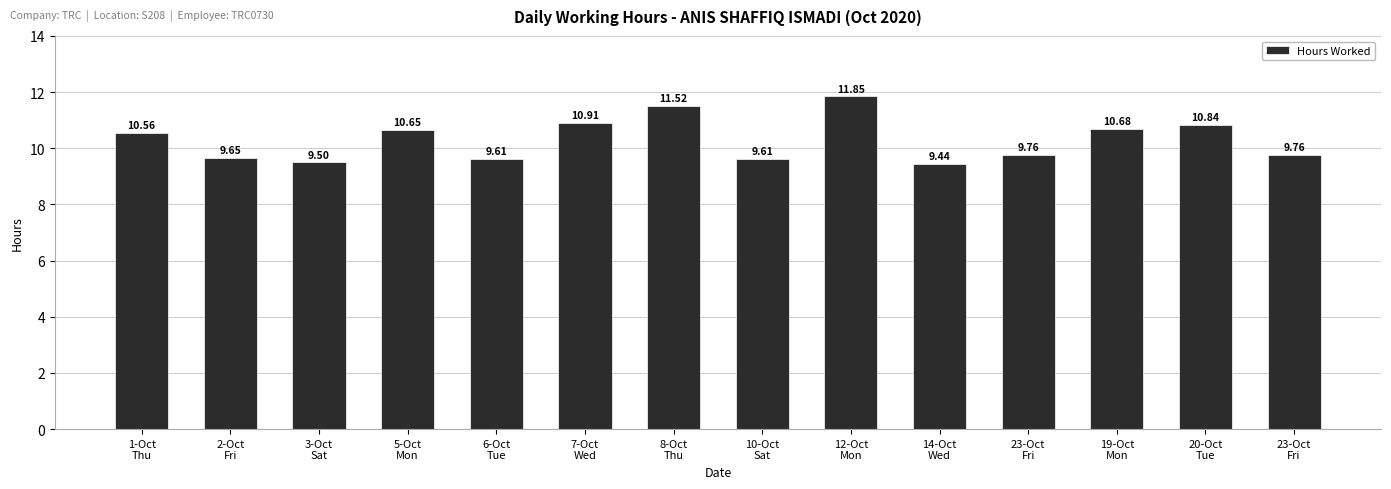

Does the chart contain any negative values?

No